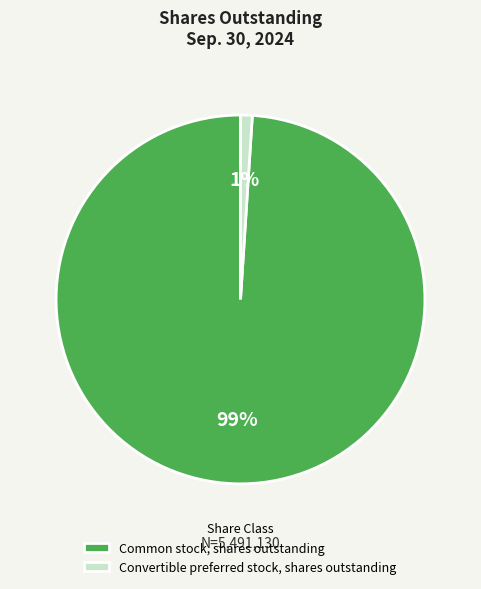

Does Common stock, shares outstanding represent more than half of the total?

Yes